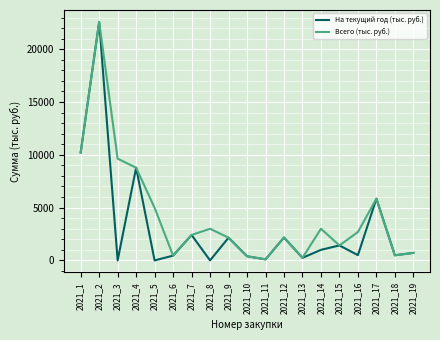

At which label does Всего (тыс. руб.) reach its peak?

2021_2